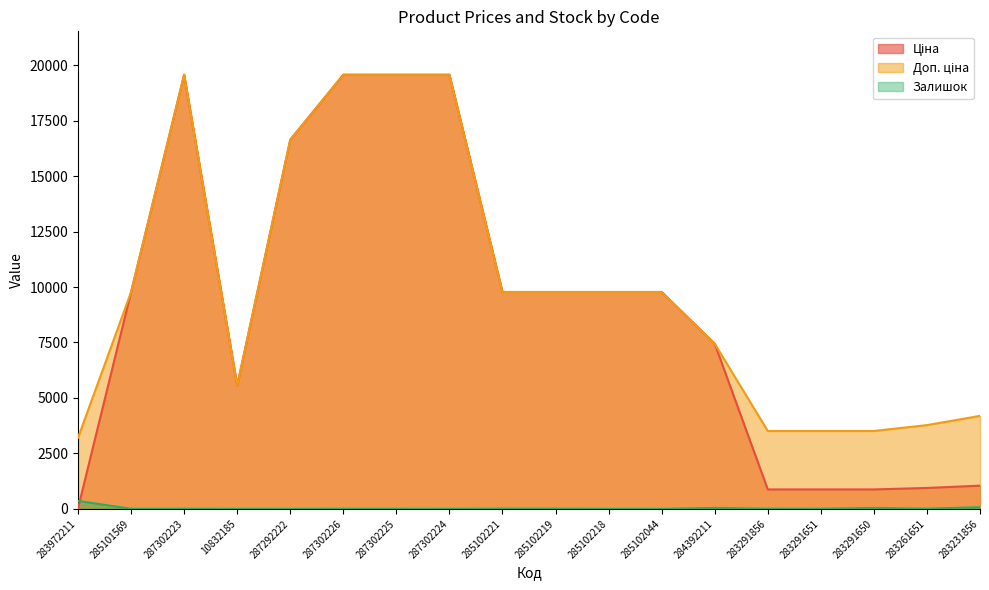

What is the difference between the Ціна values at 287302225 and 283291651?

18686.9